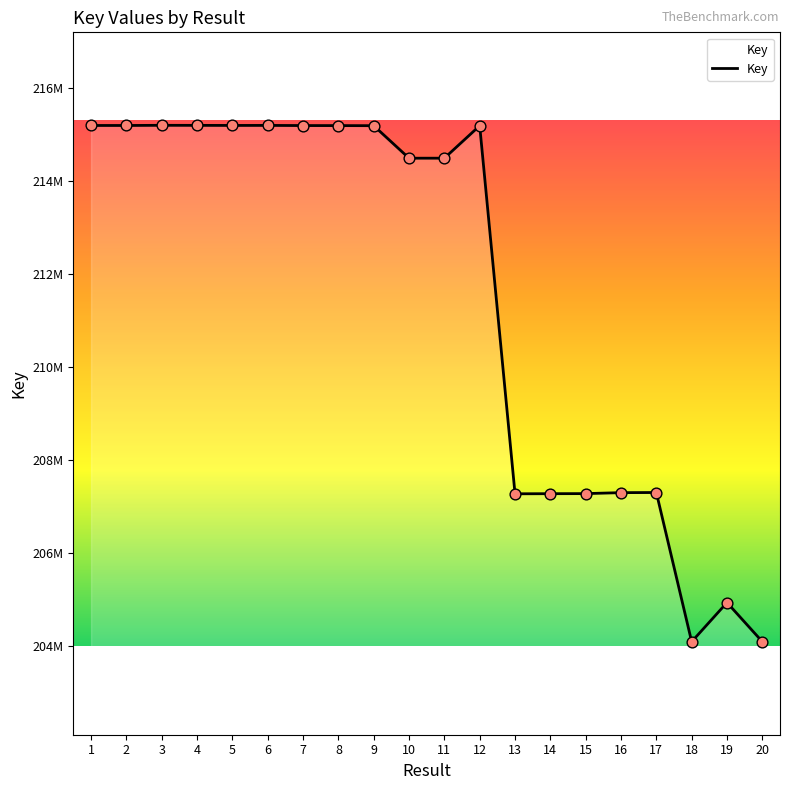

What is the change in value from 12 to 17?

-7890021